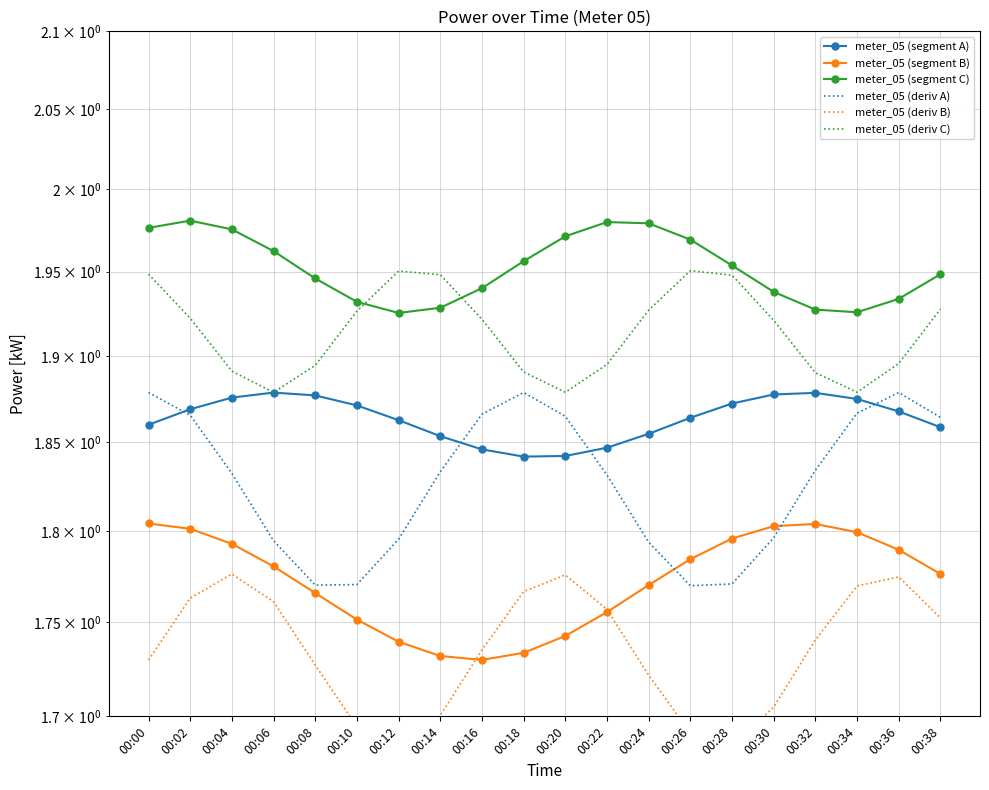

What is the spread (max minus min) of values at 00:24?

0.3